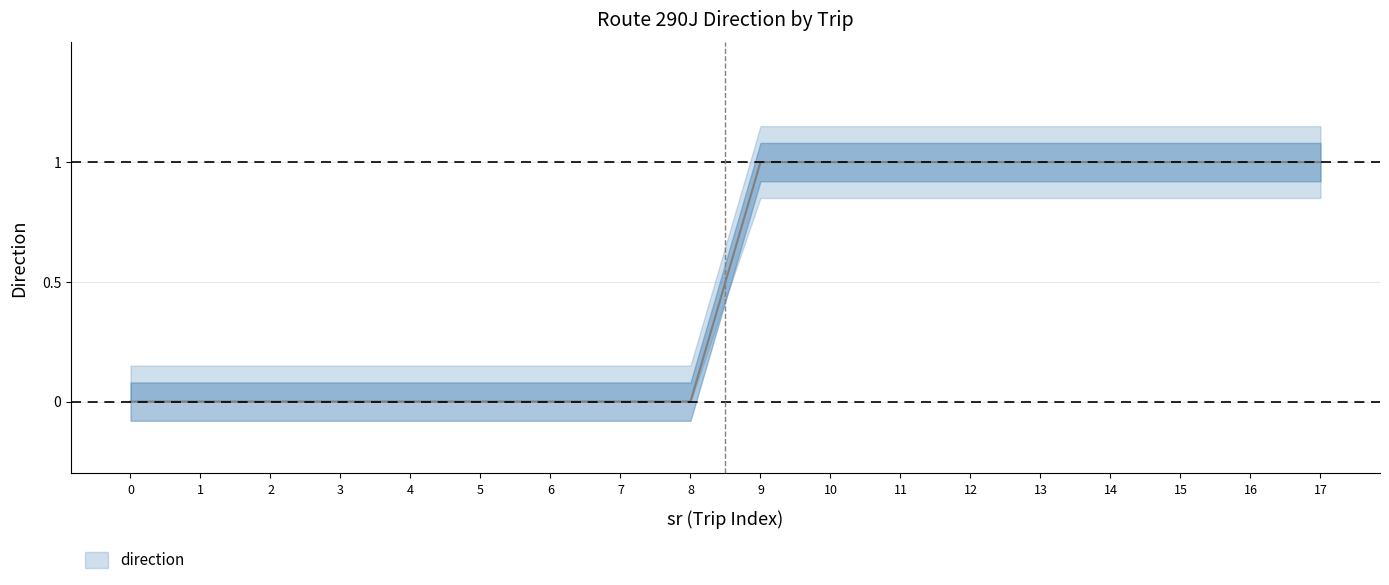

What is the sum of all direction_0 values?

9.0